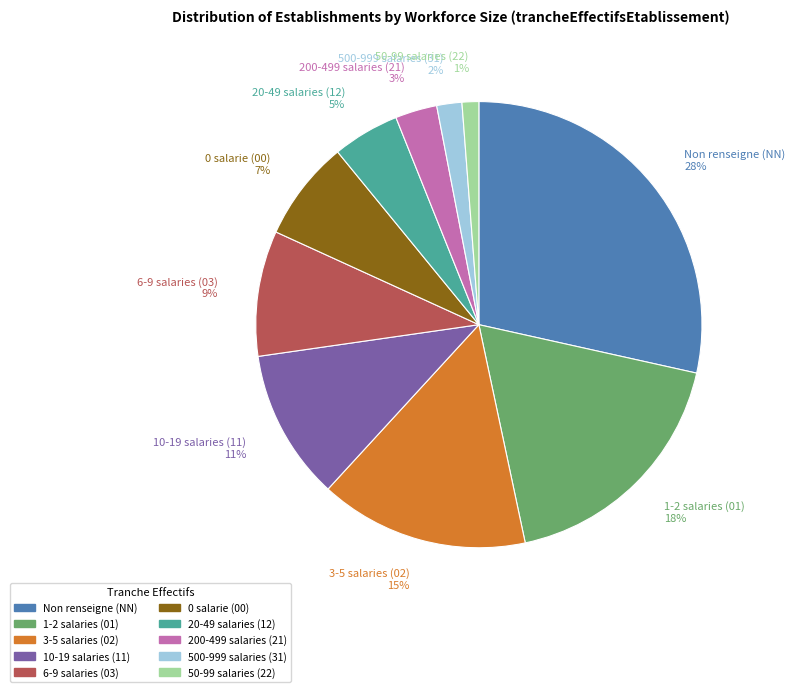

True or false: 200-499 salaries (21) 3% accounts for 3% of the total.

True